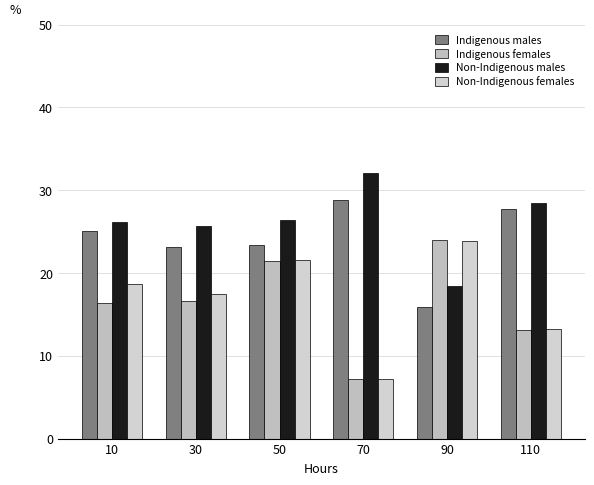

What is the average value of the Non-Indigenous females series?

17.0